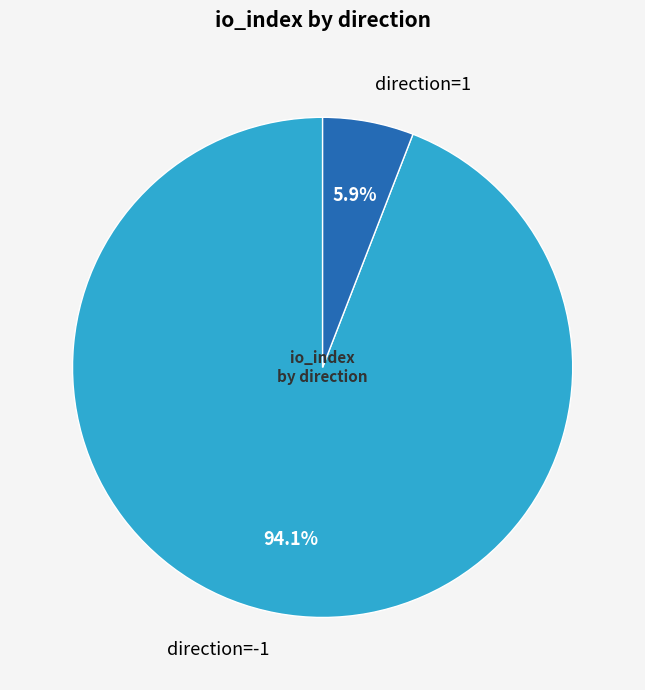

Between direction=1 and direction=-1, which is larger?

direction=-1